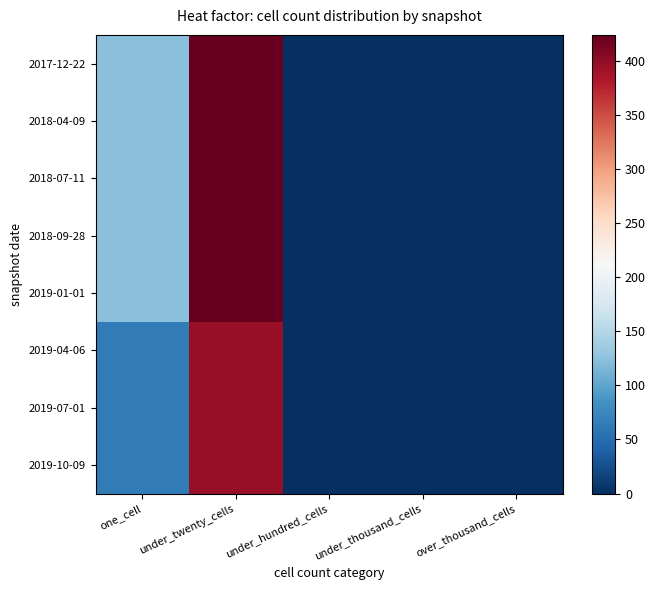

Rank the series at under_twenty_cells from lowest to highest value.

2019-04-06, 2019-07-01, 2019-10-09, 2017-12-22, 2018-04-09, 2018-07-11, 2018-09-28, 2019-01-01